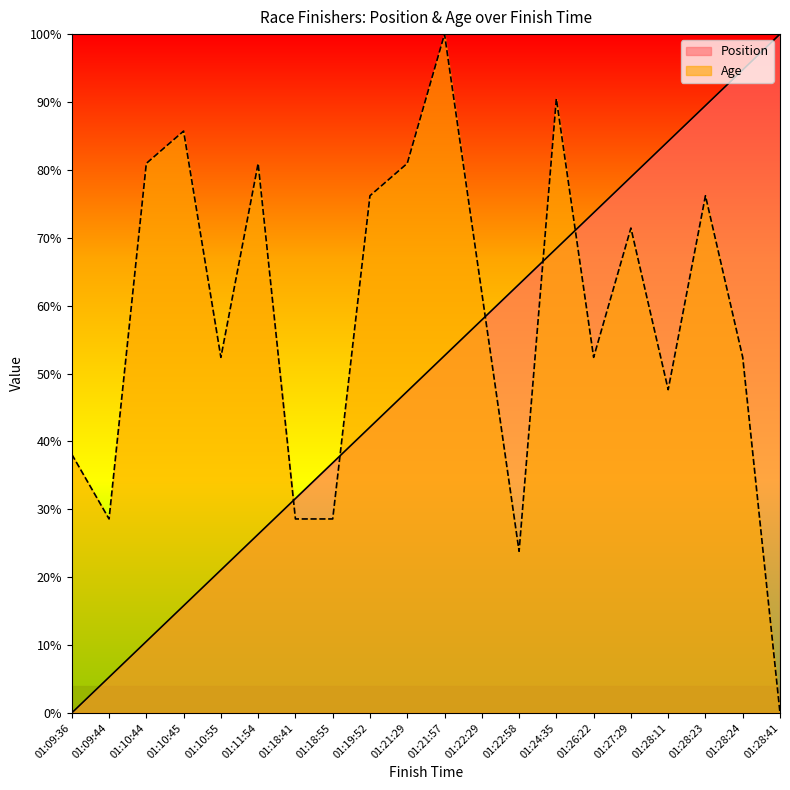

What is the label of the 1st point from the right?

01:28:41